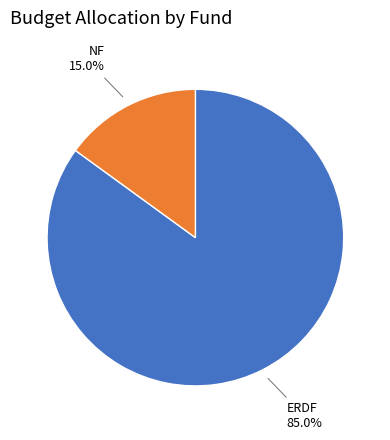

Does any single category account for the majority?

Yes